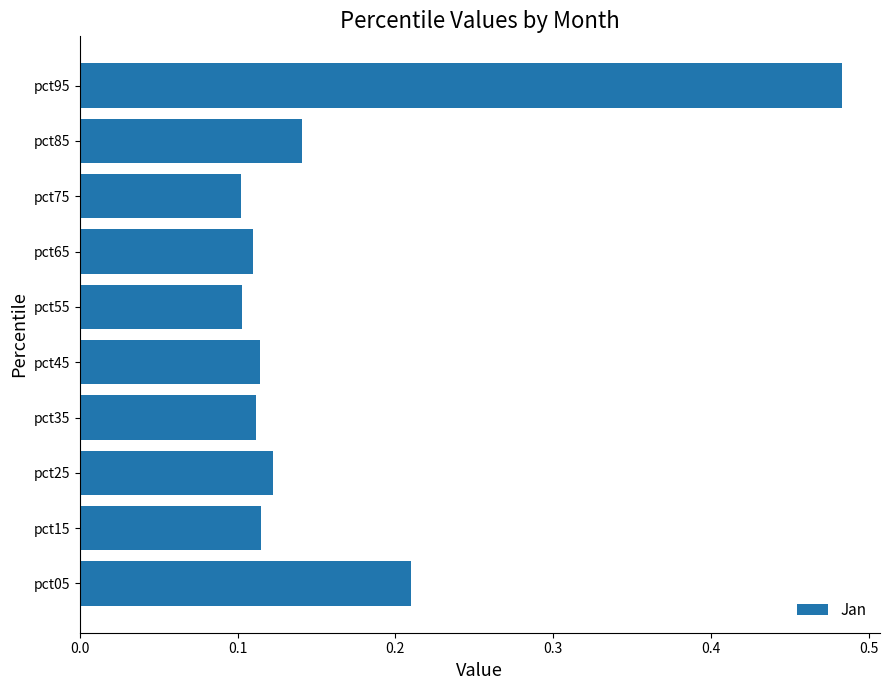

Between pct55 and pct25, which is larger?

pct25